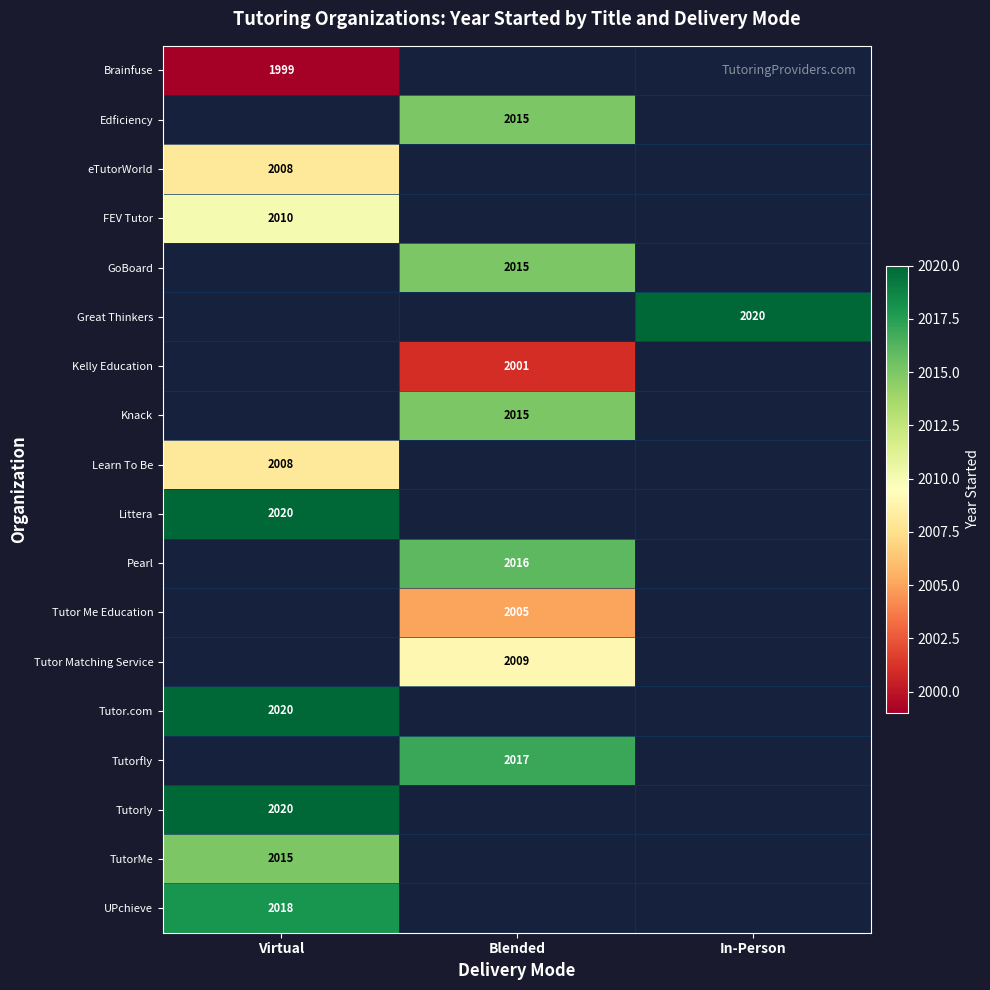

At how many categories does at least one series exceed 2008?

3